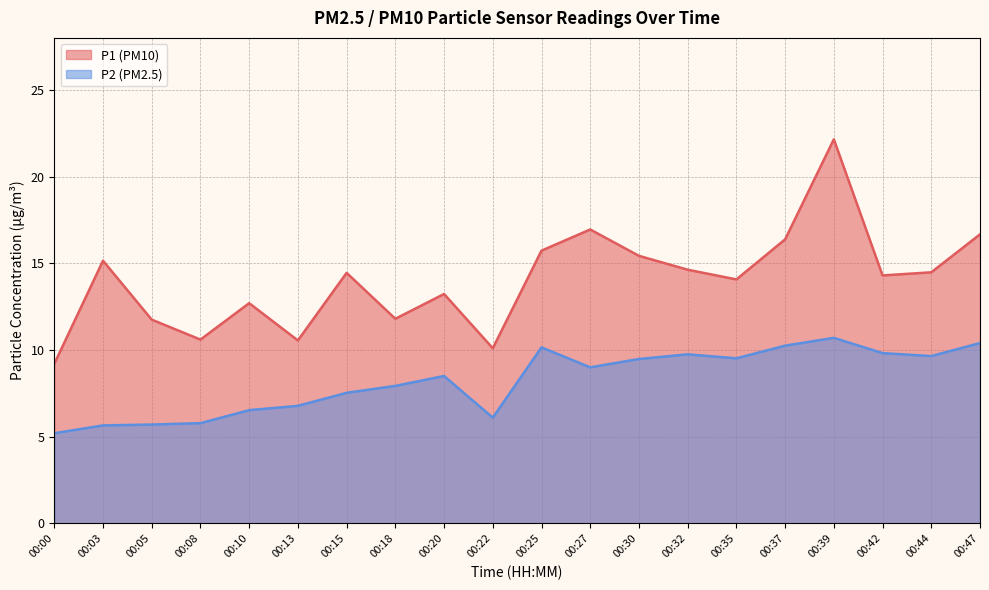

Where is the first local minimum for P1?

00:08